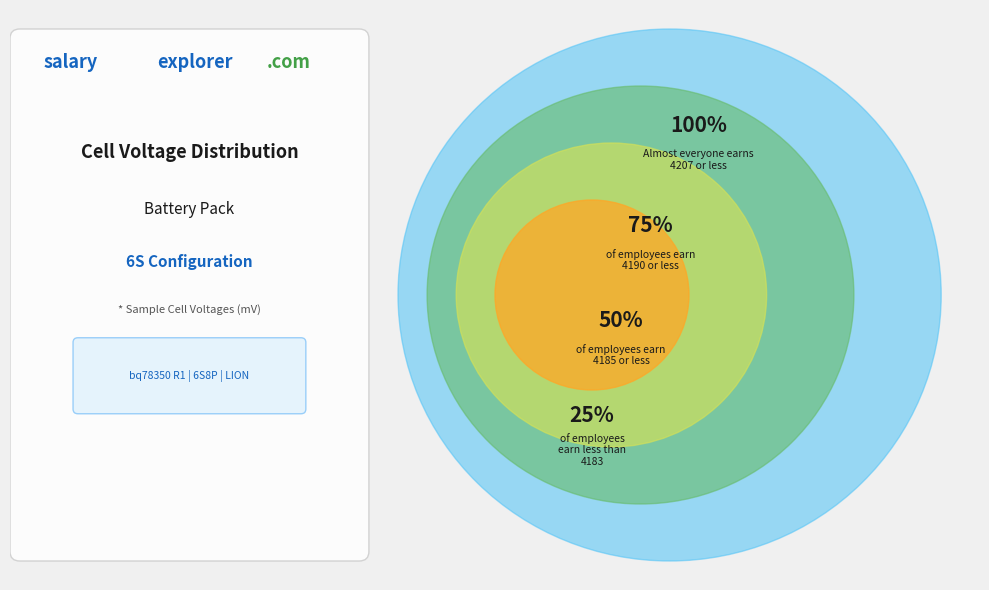

Does any single category account for the majority?

No